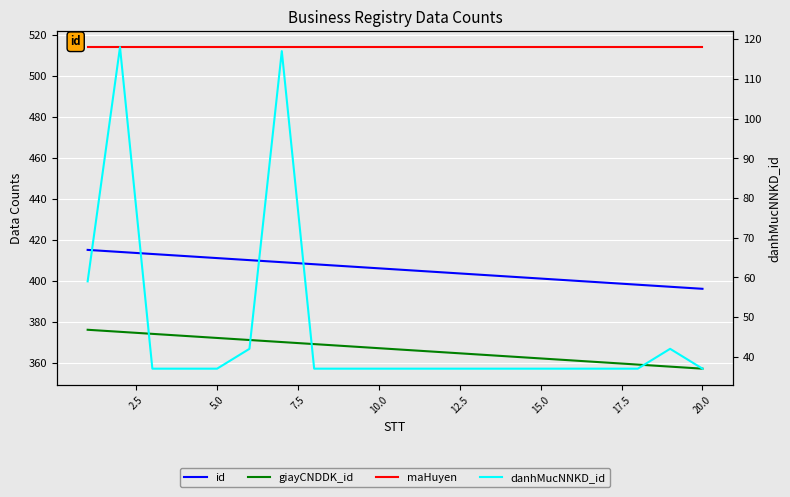

The giayCNDDK_id series shows 533 at 20.0. True or false?

False